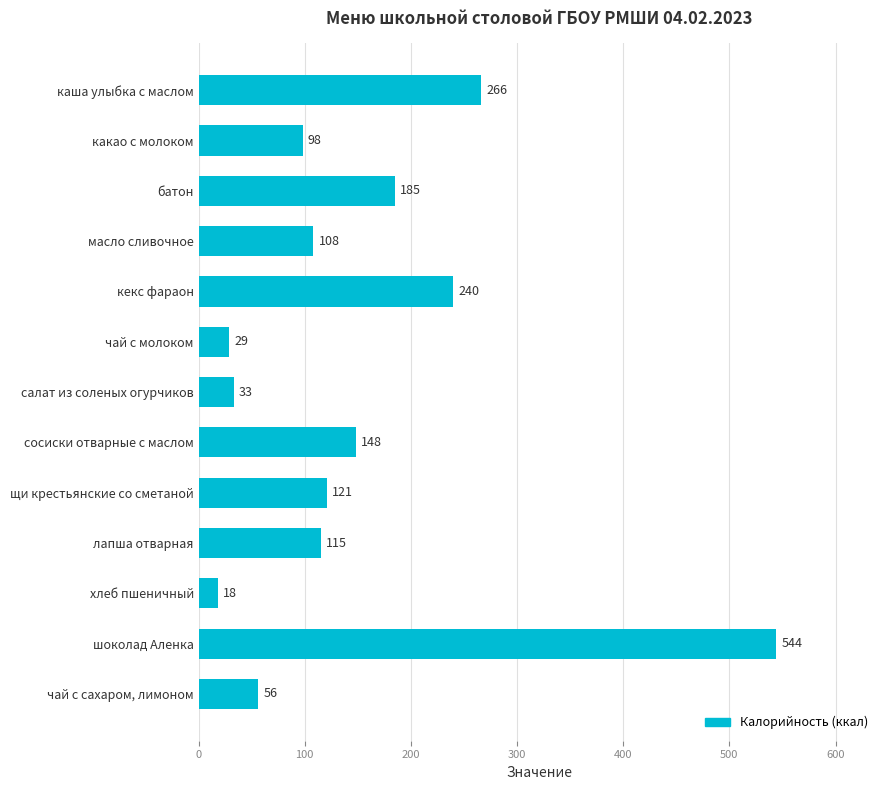

What is the value of the 13th bar from the top?

56